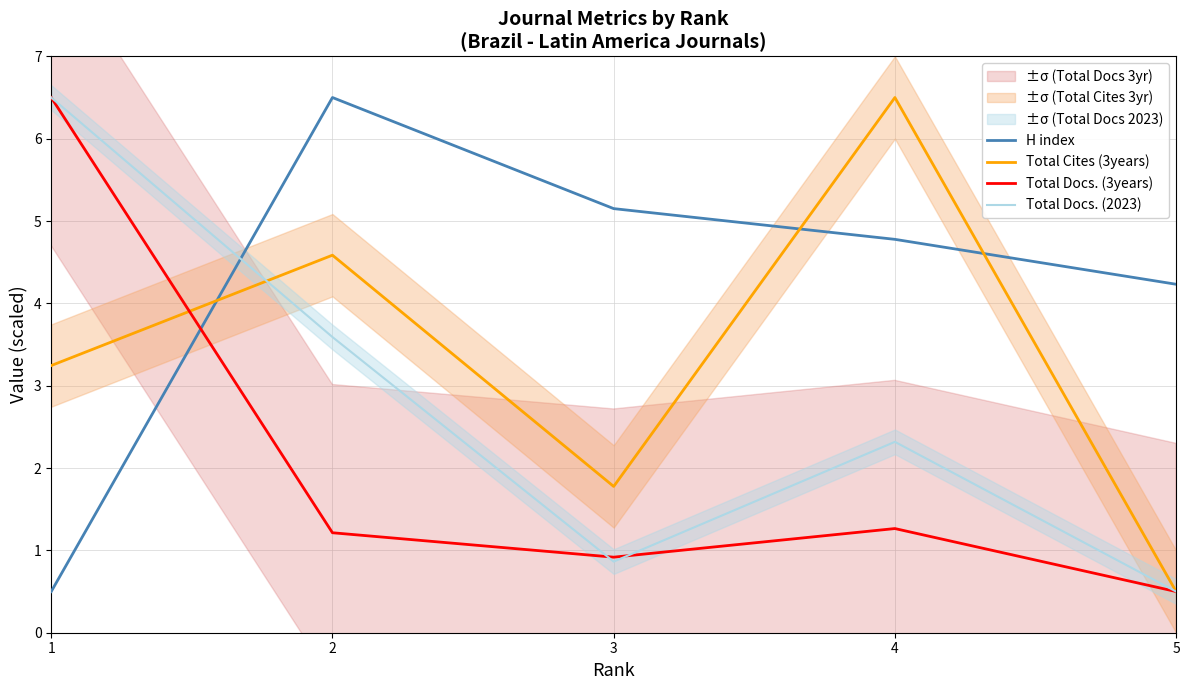

Reading right to left, extract all data points from this chart.

H index: 4.2	4.8	5.2	6.5	0.5
Total Cites (3years): 0.5	6.5	1.8	4.6	3.2
Total Docs. (3years): 0.5	1.3	0.9	1.2	6.5
Total Docs. (2023): 0.5	2.3	0.9	3.6	6.5